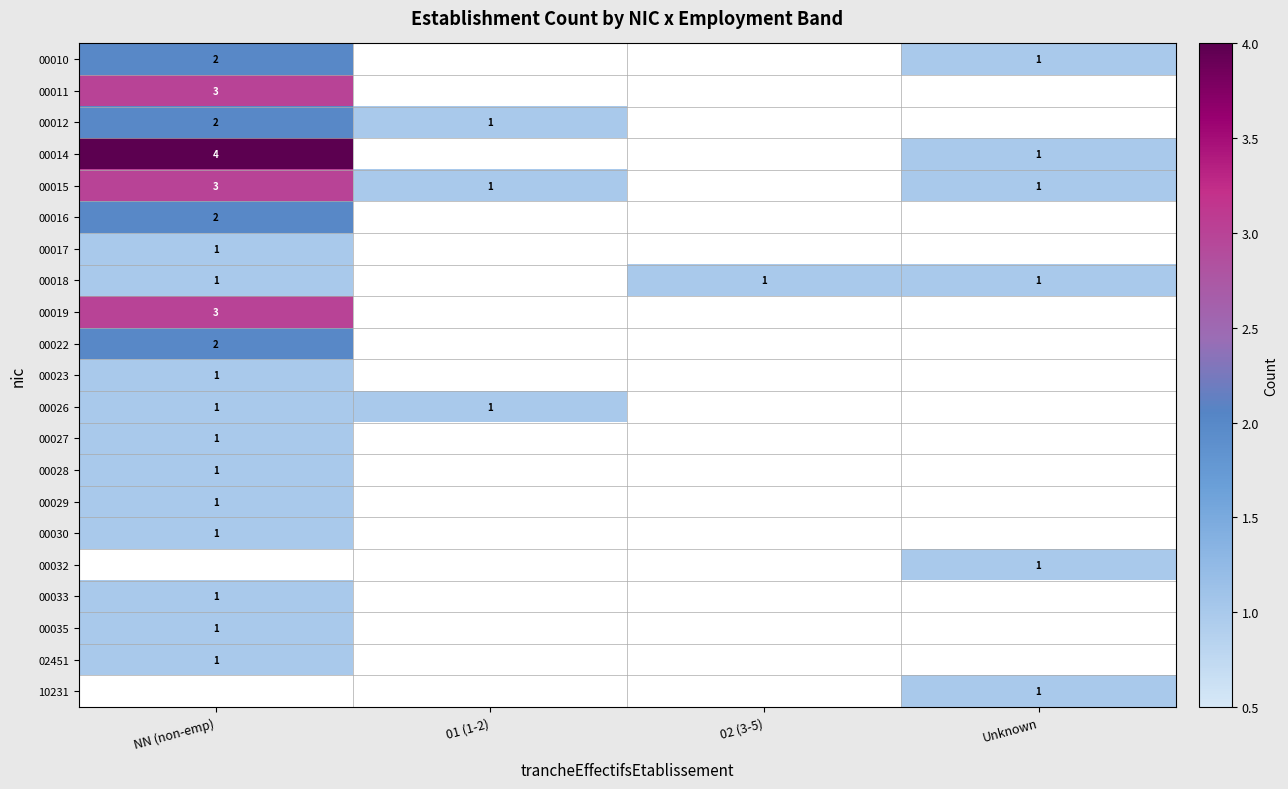

True or false: 00026 has a value of 1 at NN (non-emp).

True